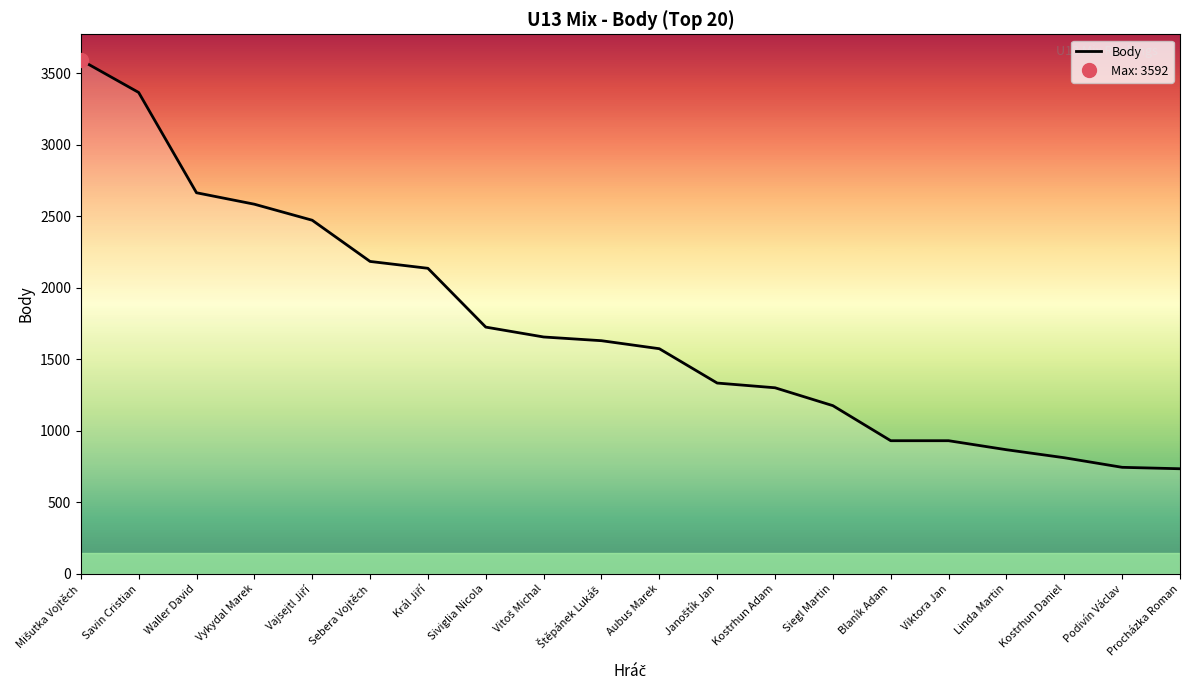

List the labels in order of value, largest first.

Mišutka Vojtěch, Savin Cristian, Waller David, Vykydal Marek, Vajsejtl Jiří, Sebera Vojtěch, Král Jiří, Siviglia Nicola, Vitoš Michal, Štěpánek Lukáš, Aubus Marek, Janoštík Jan, Kostrhun Adam, Siegl Martin, Blaník Adam, Viktora Jan, Linda Martin, Kostrhun Daniel, Podivín Václav, Procházka Roman